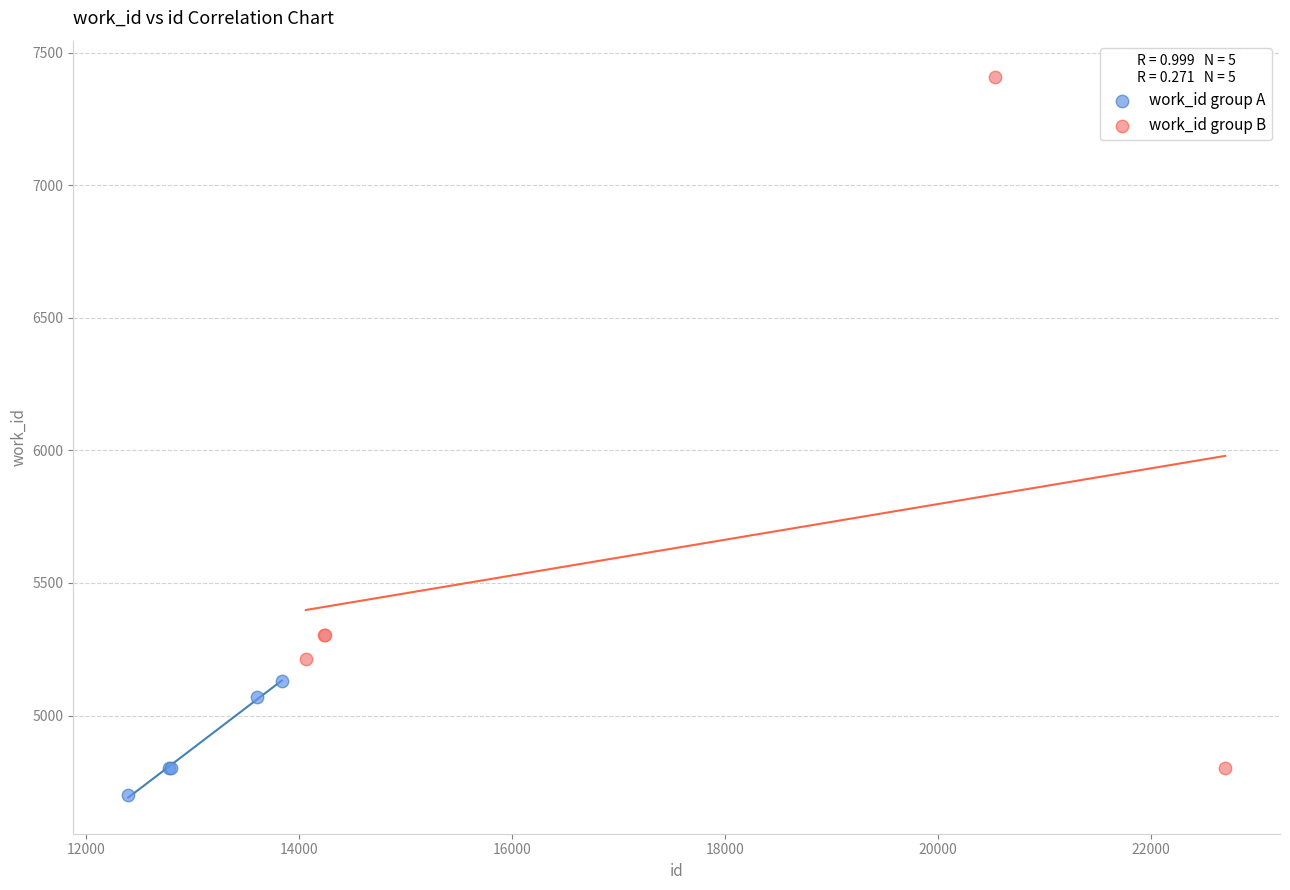

Which series contains the highest Y value?

work_id group B